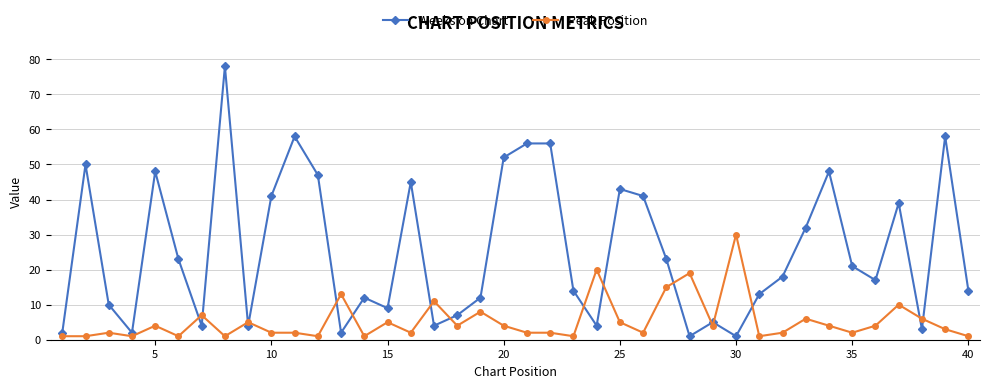

Rank the series by their maximum value, from highest to lowest.

Weeks on Chart, Peak Position